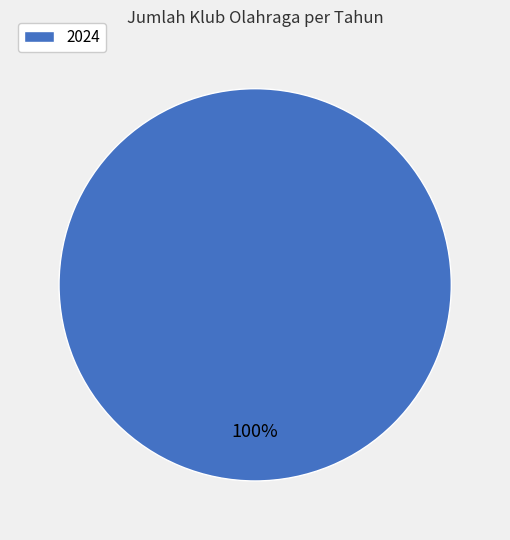

Is 2024 the majority of the pie?

Yes